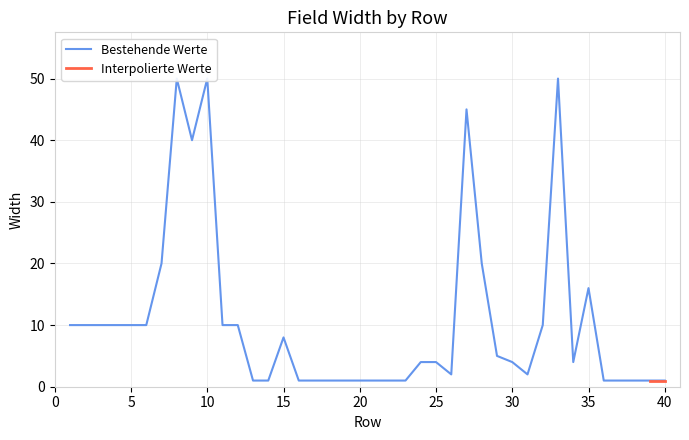

At which label is the value closest to 25?

7